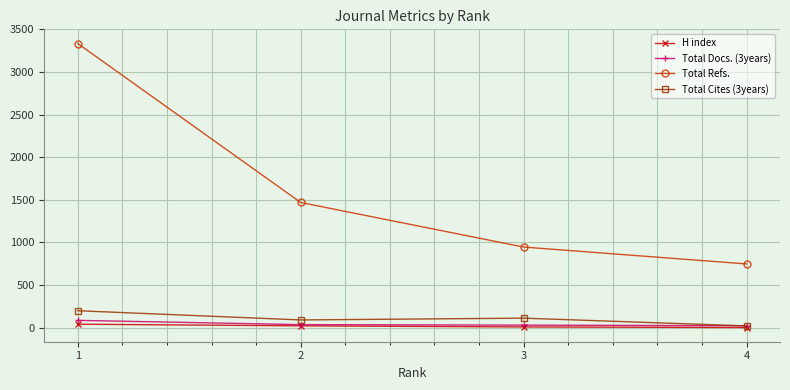

What is the maximum value shown in the chart?

3334